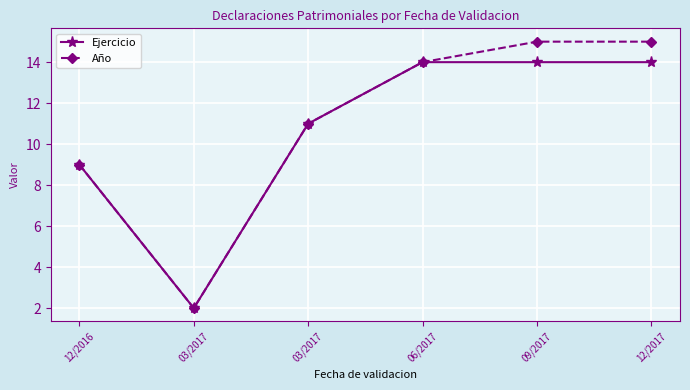

What is the average value of the Ejercicio series?

11